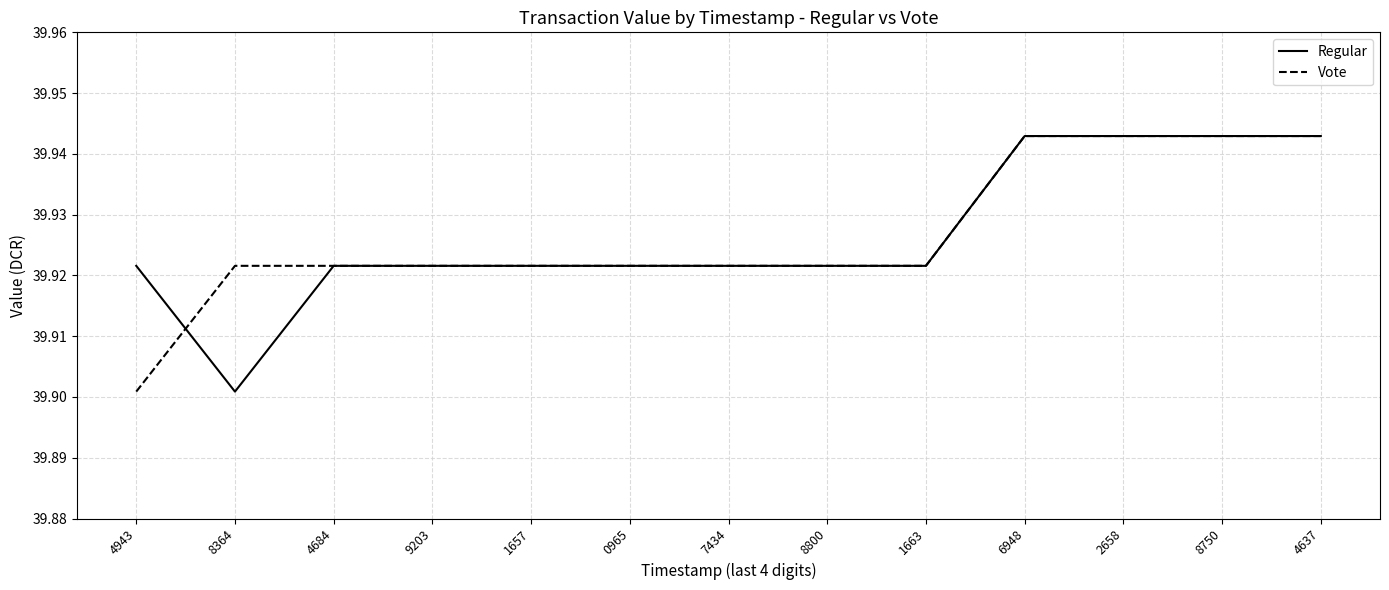

What position from the left is 4684?

3